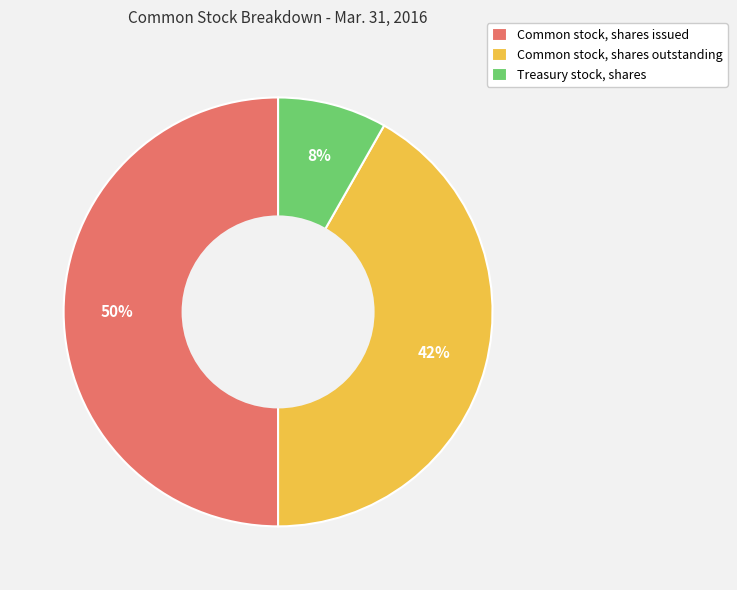

Which has a higher value, Common stock, shares outstanding or Treasury stock, shares?

Common stock, shares outstanding